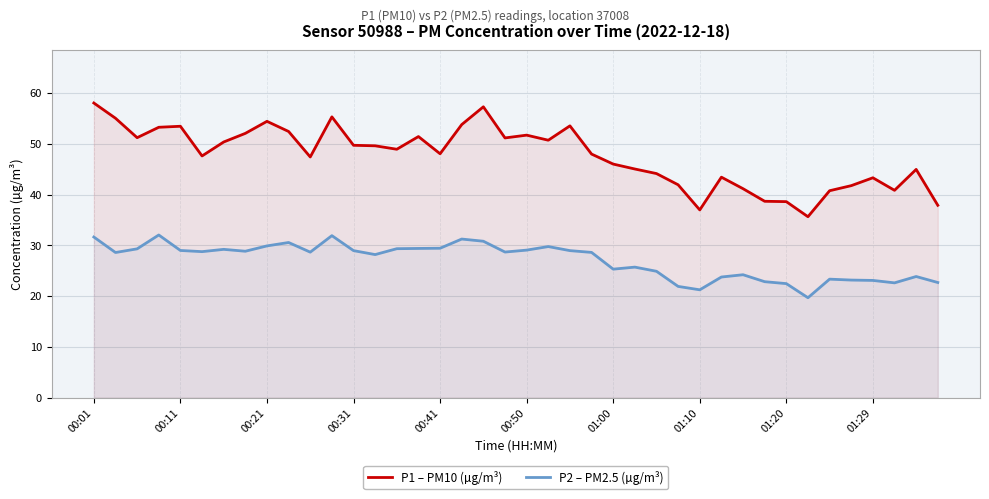

How many distinct data groups are displayed?

2